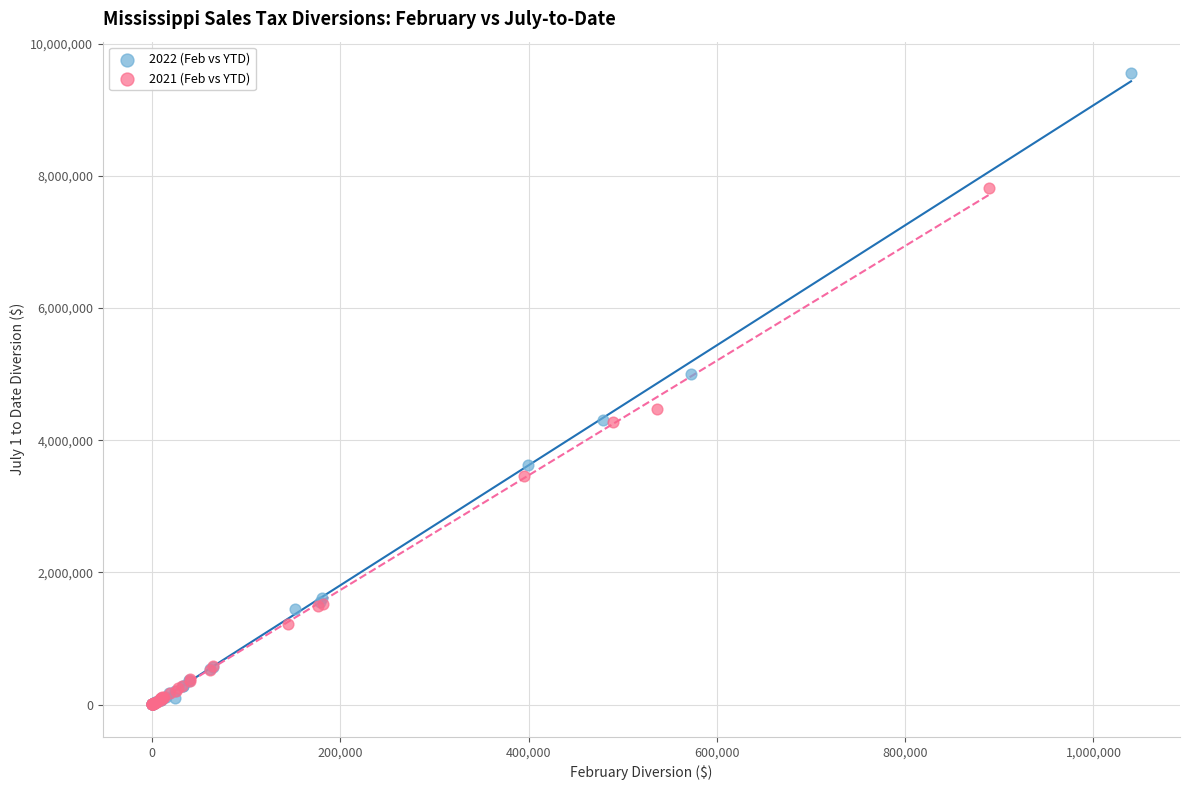

Which series contains the highest Y value?

2022 (Feb vs YTD)